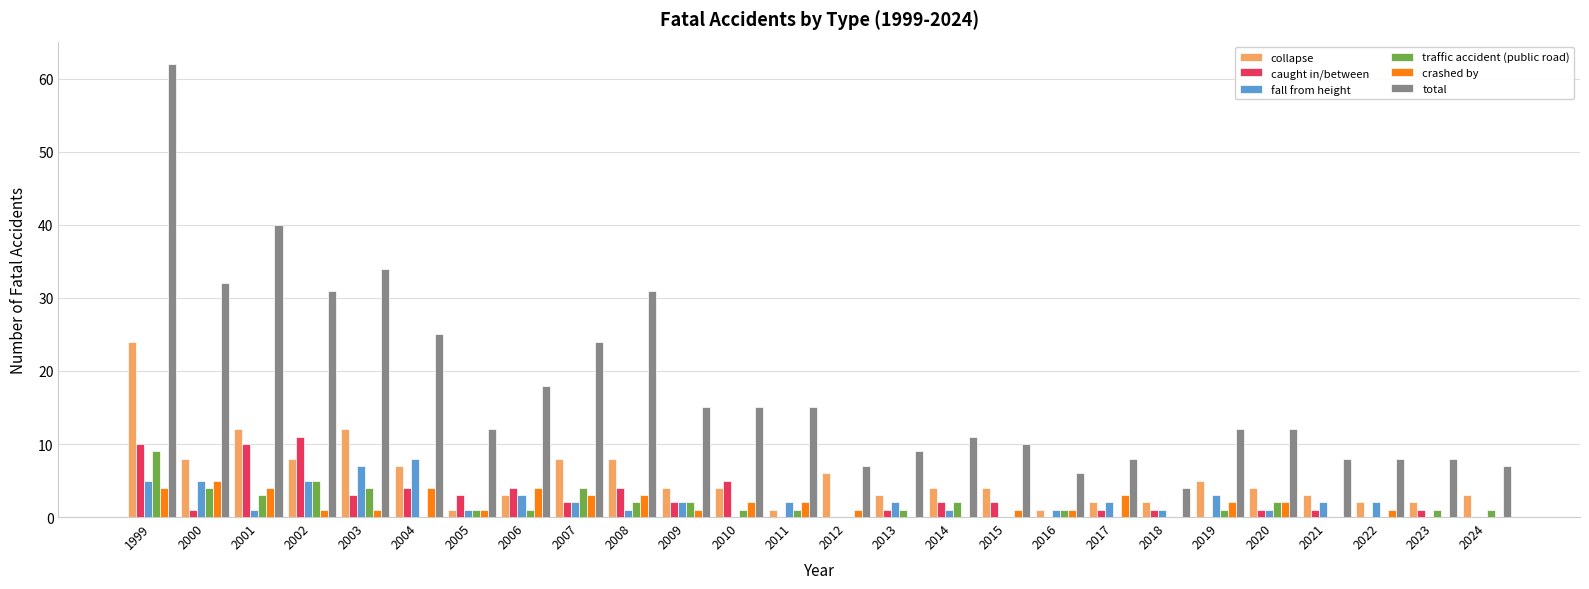

True or false: caught in/between has a value of 2 at 2015.

True